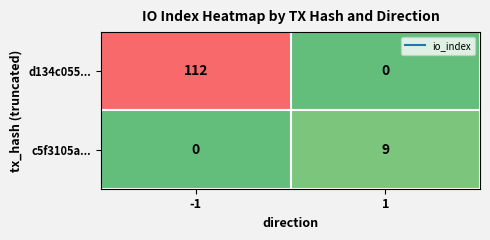

Reading right to left, transcribe all the data shown in this chart.

d134c055...: 0	112
c5f3105a...: 9	0